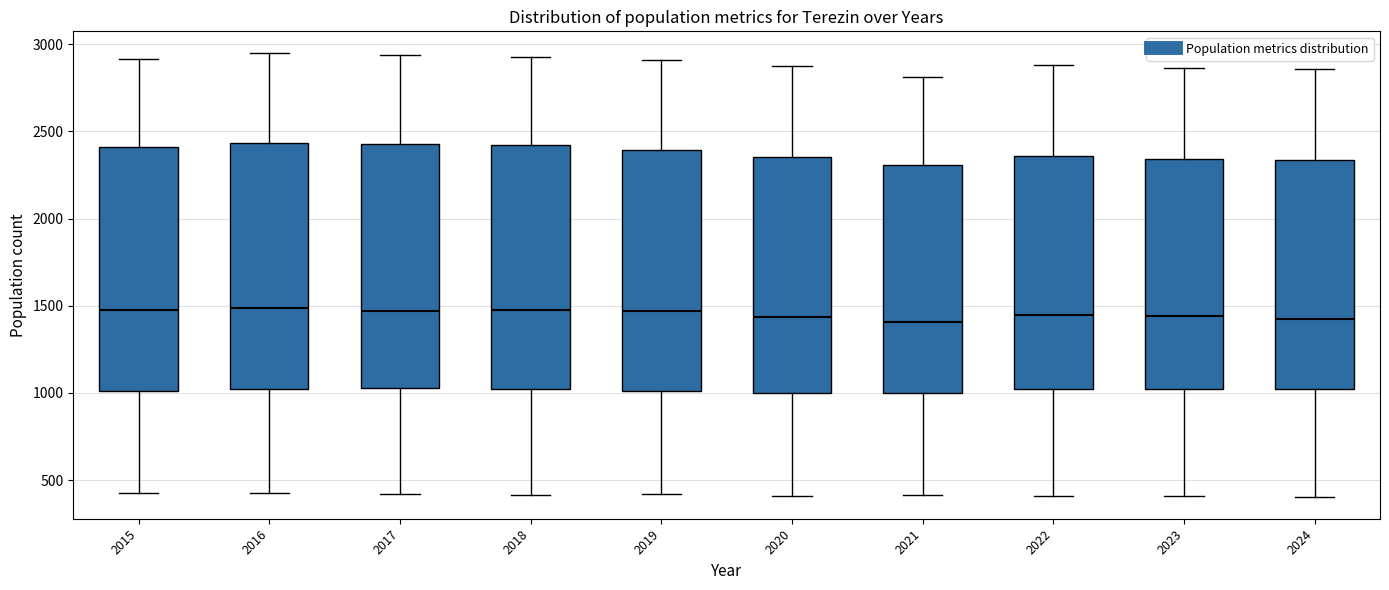

Reading left to right, read every box against the y-axis: the position of its median line, the range the box covers, and the ends of its whiskers. The values are not printed on the chart, so give them approximately, as read against the axis.

2015: median 1450, box 1000 to 2400, whiskers 400 to 2900
2016: median 1500, box 1000 to 2450, whiskers 450 to 2950
2017: median 1450, box 1050 to 2450, whiskers 400 to 2950
2018: median 1500, box 1000 to 2400, whiskers 400 to 2950
2019: median 1450, box 1000 to 2400, whiskers 400 to 2900
2020: median 1450, box 1000 to 2350, whiskers 400 to 2850
2021: median 1400, box 1000 to 2300, whiskers 400 to 2800
2022: median 1450, box 1000 to 2350, whiskers 400 to 2900
2023: median 1450, box 1000 to 2350, whiskers 400 to 2850
2024: median 1450, box 1000 to 2350, whiskers 400 to 2850